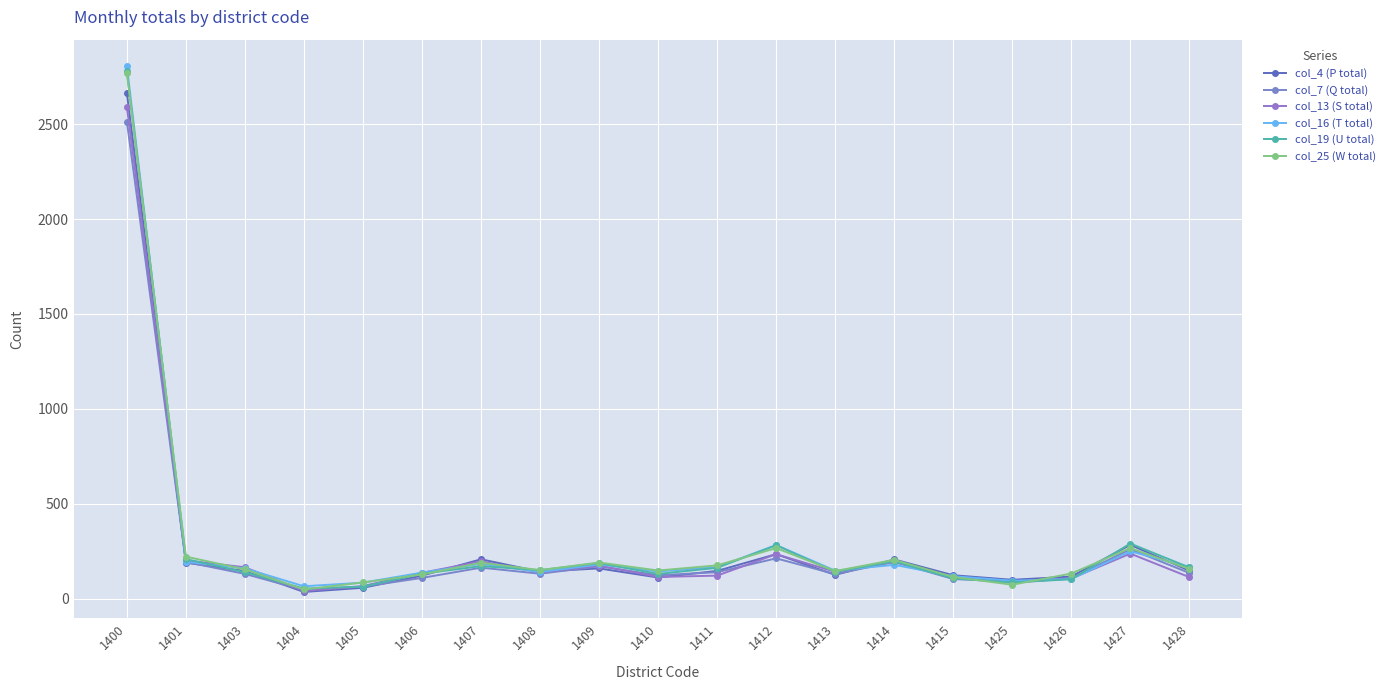

How many lines are shown in the chart?

6